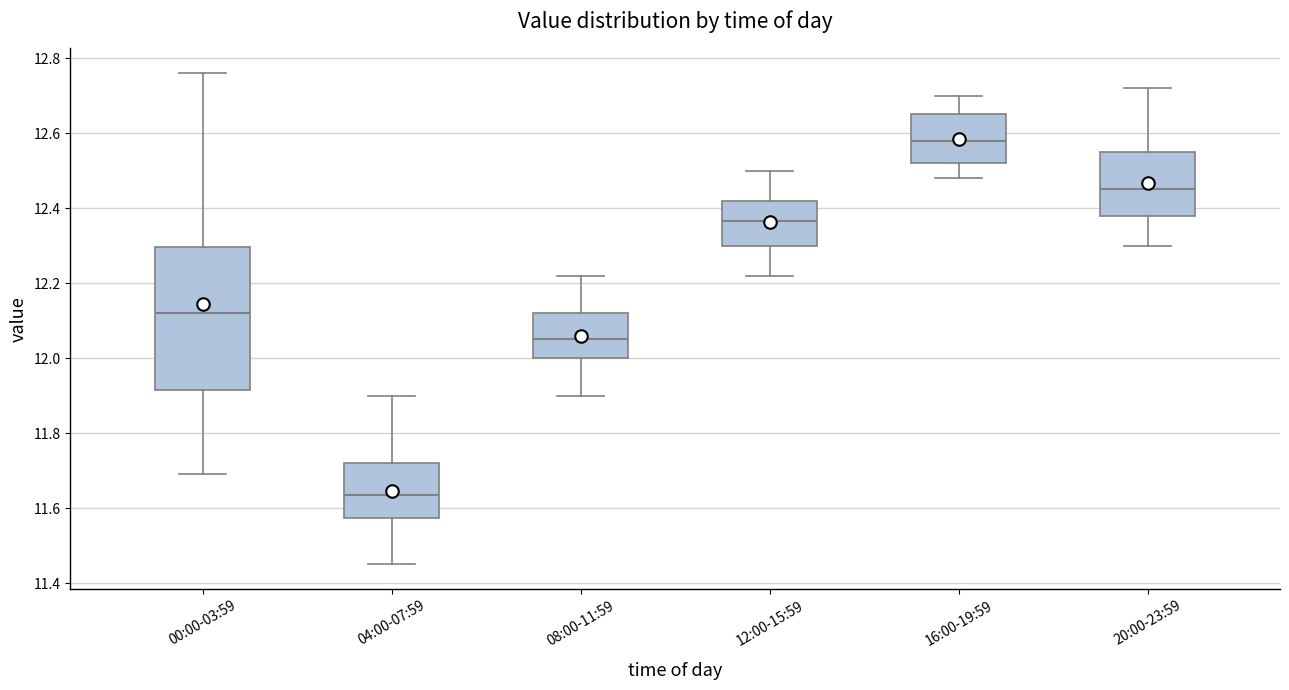

Reading left to right, read every box against the y-axis: the position of its median line, the range the box covers, and the ends of its whiskers. The values are not printed on the chart, so give them approximately, as read against the axis.

00:00-03:59: median 12.12, box 11.92 to 12.30, whiskers 11.70 to 12.76
04:00-07:59: median 11.64, box 11.58 to 11.72, whiskers 11.46 to 11.90
08:00-11:59: median 12.06, box 12.00 to 12.12, whiskers 11.90 to 12.22
12:00-15:59: median 12.36, box 12.30 to 12.42, whiskers 12.22 to 12.50
16:00-19:59: median 12.58, box 12.52 to 12.66, whiskers 12.48 to 12.70
20:00-23:59: median 12.46, box 12.38 to 12.56, whiskers 12.30 to 12.72